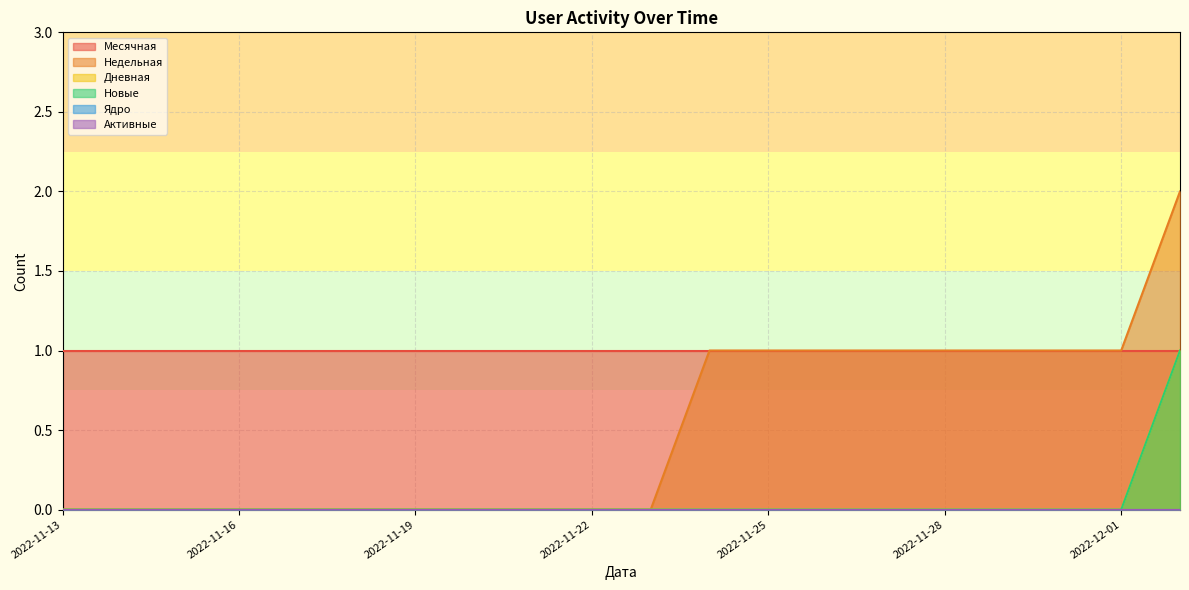

The Дневная series shows 1 at 2022-12-01. True or false?

False